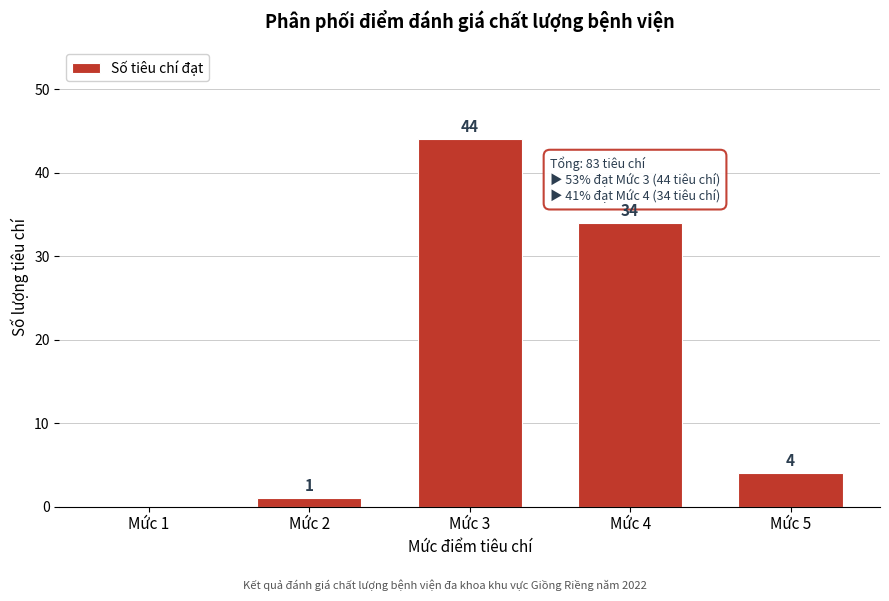

Reading left to right, what are all the values shown in this chart?

Mức 1=0	Mức 2=1	Mức 3=44	Mức 4=34	Mức 5=4